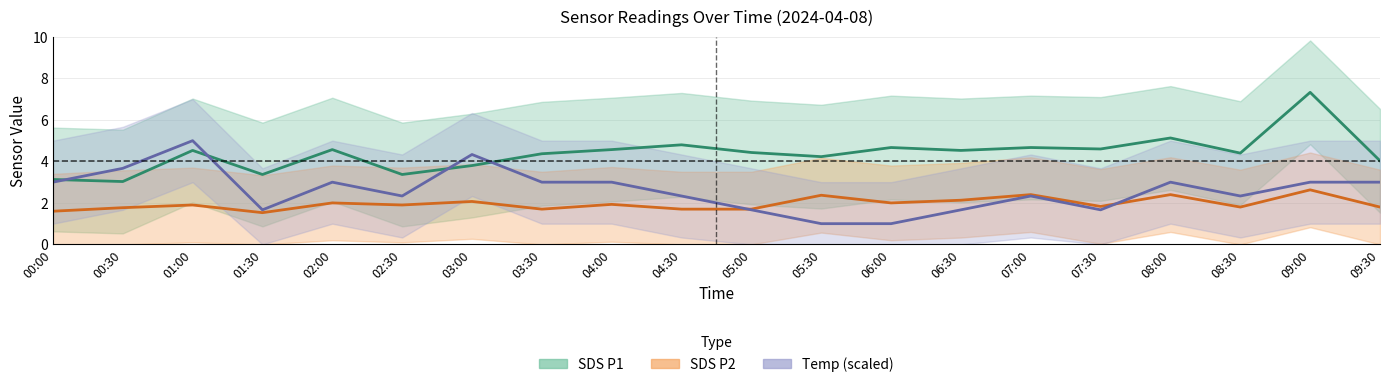

What is the difference between the Temp (scaled) values at 01:30 and 02:30?

0.7